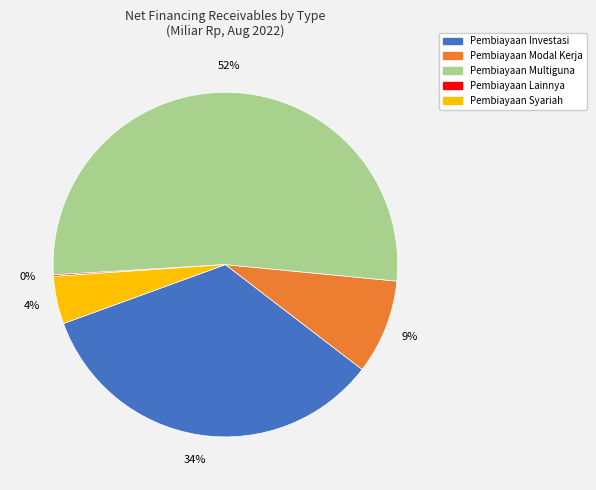

Combined, do Pembiayaan Investasi and Pembiayaan Syariah account for over 50%?

No